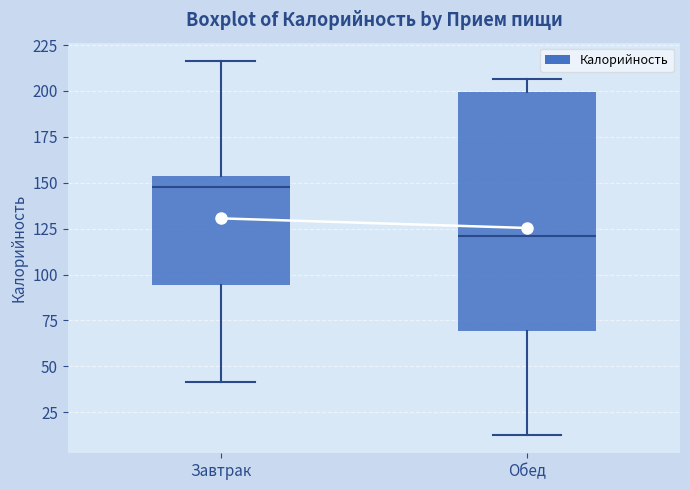

Which box is the tallest, from its lower edge to its upper edge?

Обед